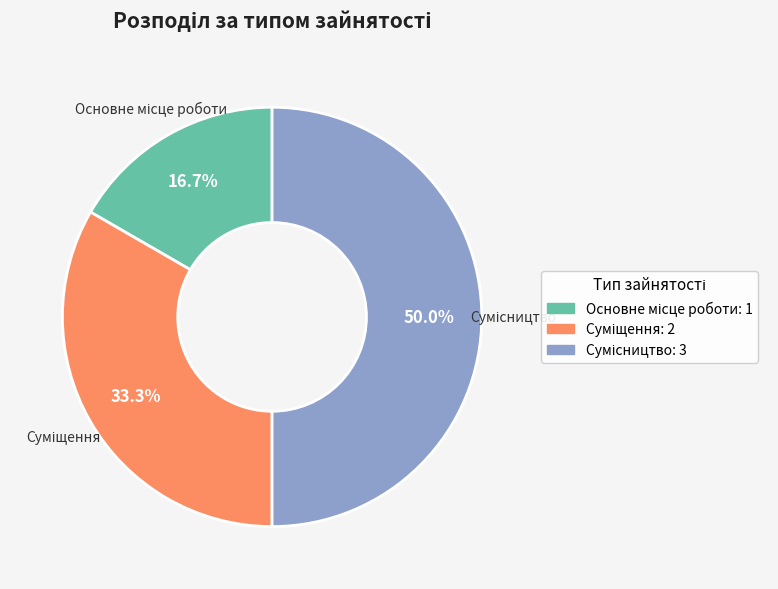

Count the number of slices in the pie.

3